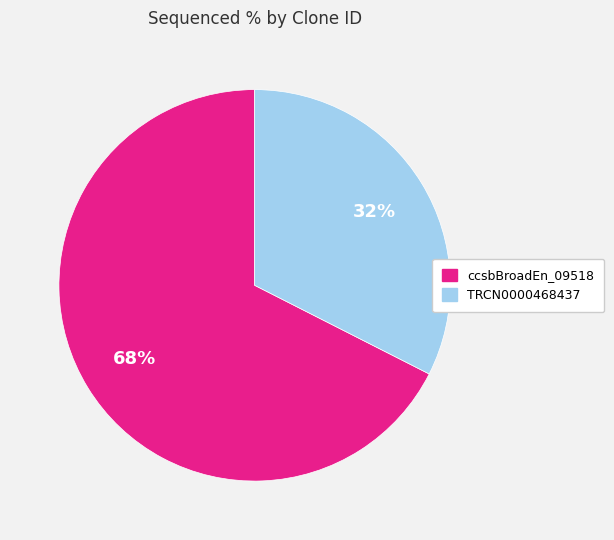

What is the largest slice in the pie chart?

ccsbBroadEn_09518